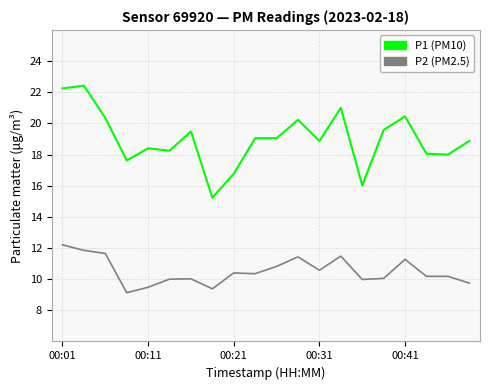

Which series has the largest range (max minus min)?

P1 (PM10)